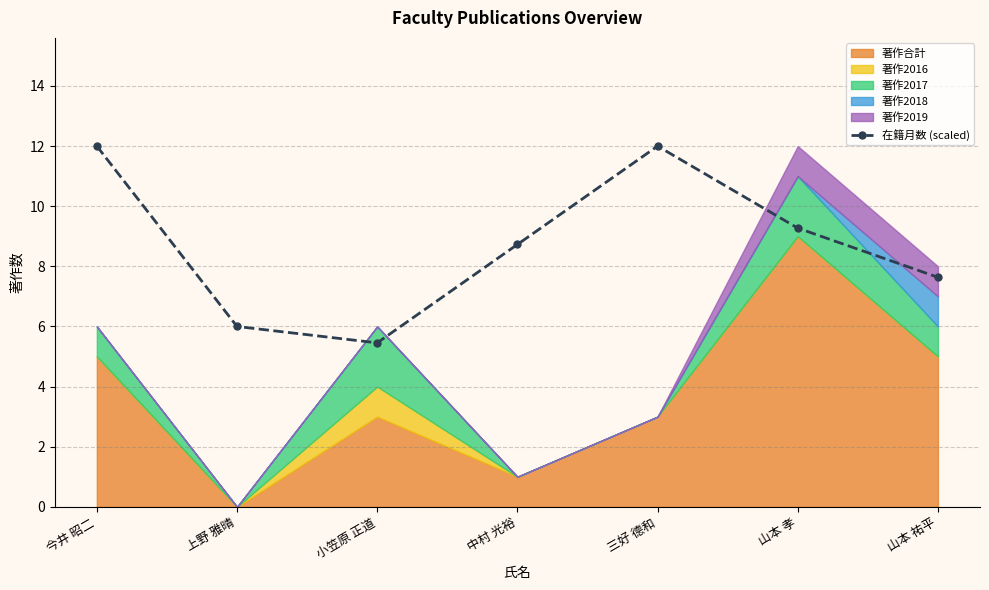

What is the label of the 3rd point from the right?

三好 德和